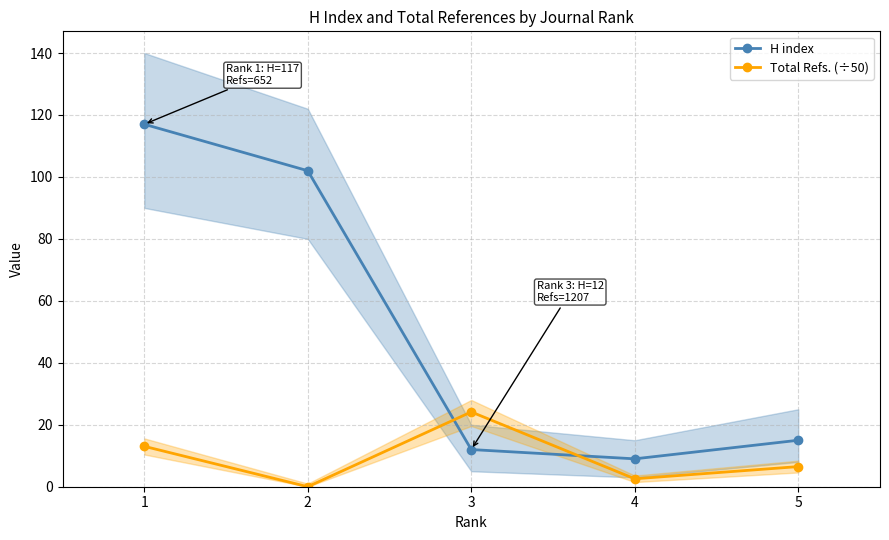

Reading left to right, what are all the values shown in this chart?

H index: 1=117.0	2=102.0	3=12.0	4=9.0	5=15.0
Total Refs. (÷50): 1=13.0	2=0.0	3=24.1	4=2.6	5=6.5